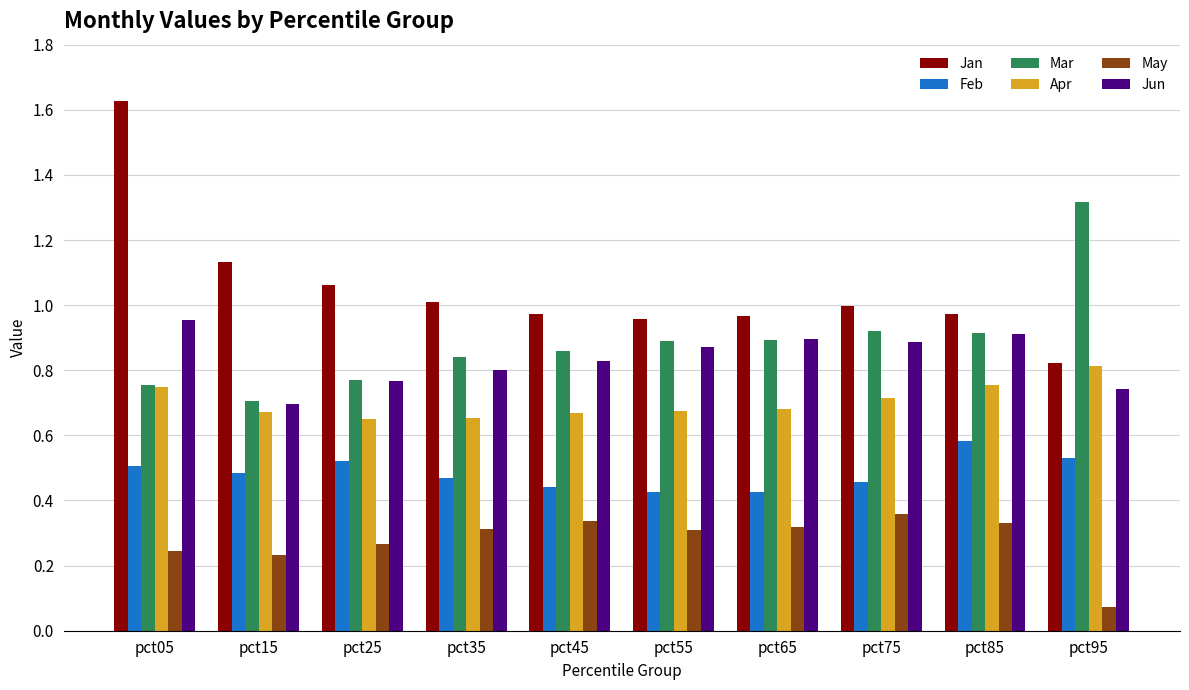

The value of May at pct65 is 0.3. True or false?

True